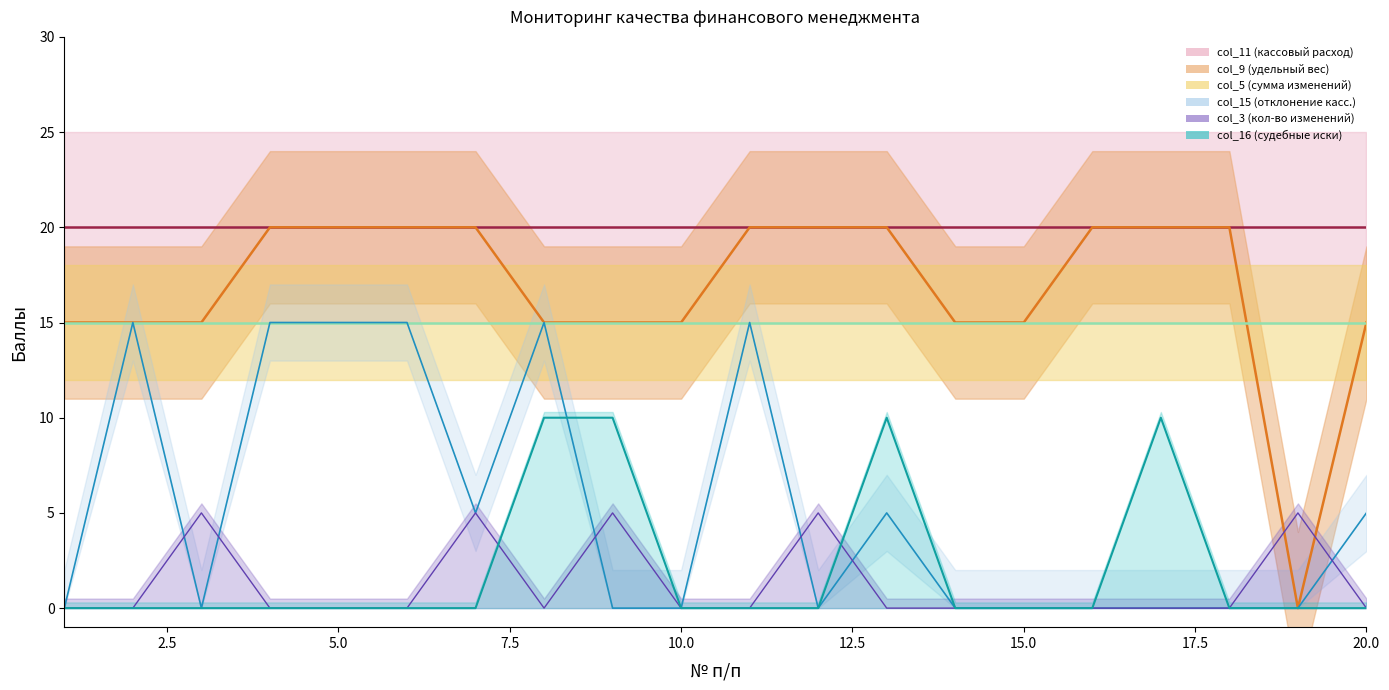

Which series has the widest spread of values?

col_9